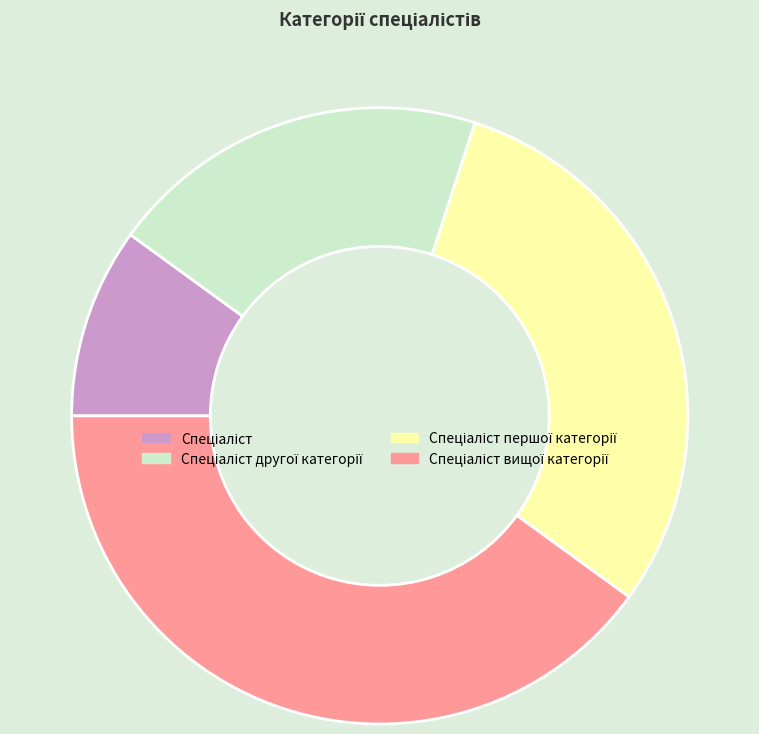

Does any single category account for the majority?

No